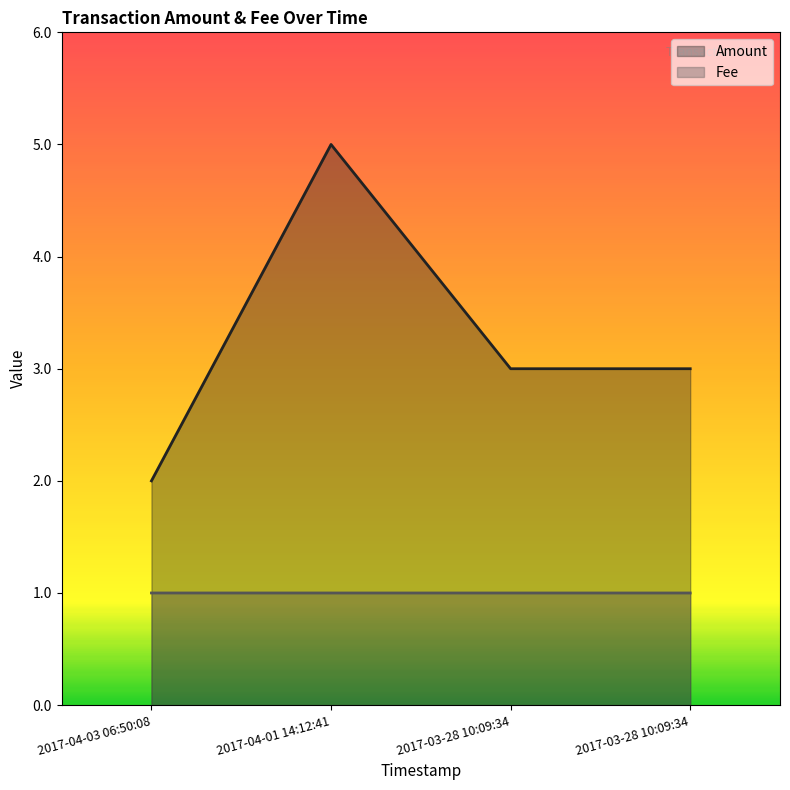

Does the chart display data point markers on the line(s)?

No